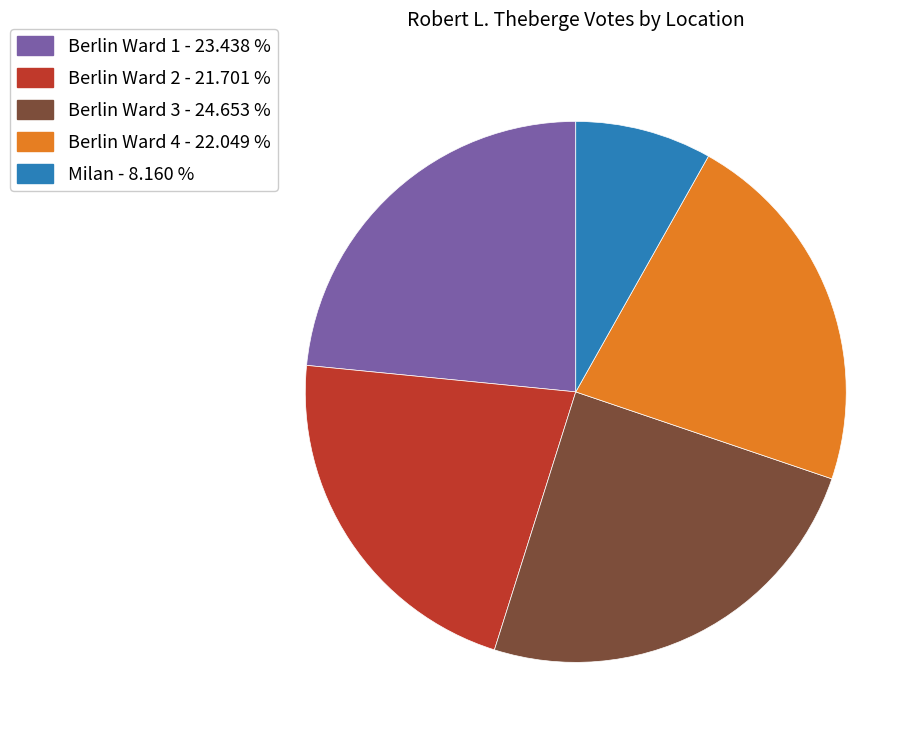

Is the sum of Berlin Ward 3 - 24.653 % and Berlin Ward 4 - 22.049 % greater than half?

No